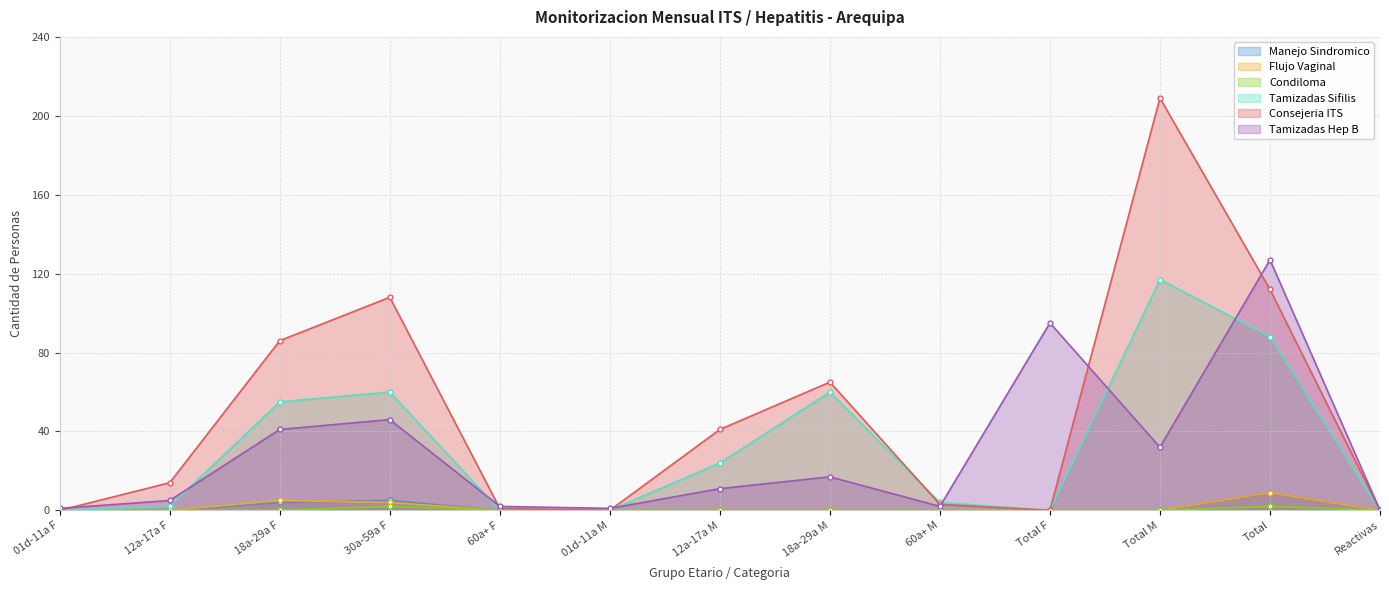

At which label does Consejeria ITS reach its peak?

Total M